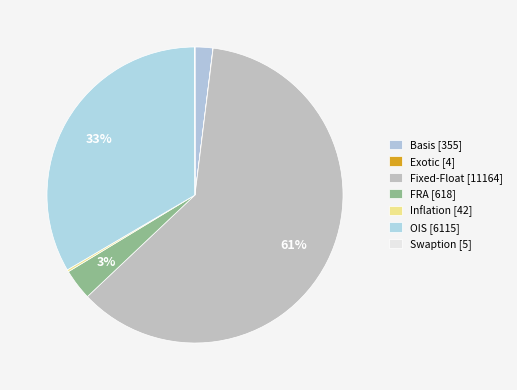

Which slice is the largest?

Fixed-Float